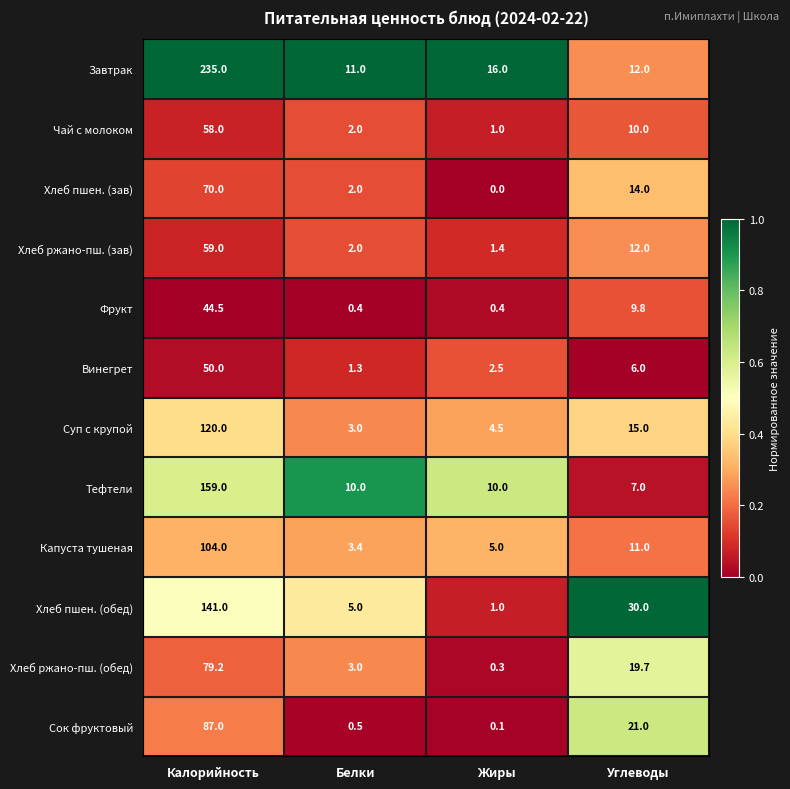

Is the value of Хлеб ржано-пш. (зав) at Калорийность greater than the value of Капуста тушеная at Белки?

Yes